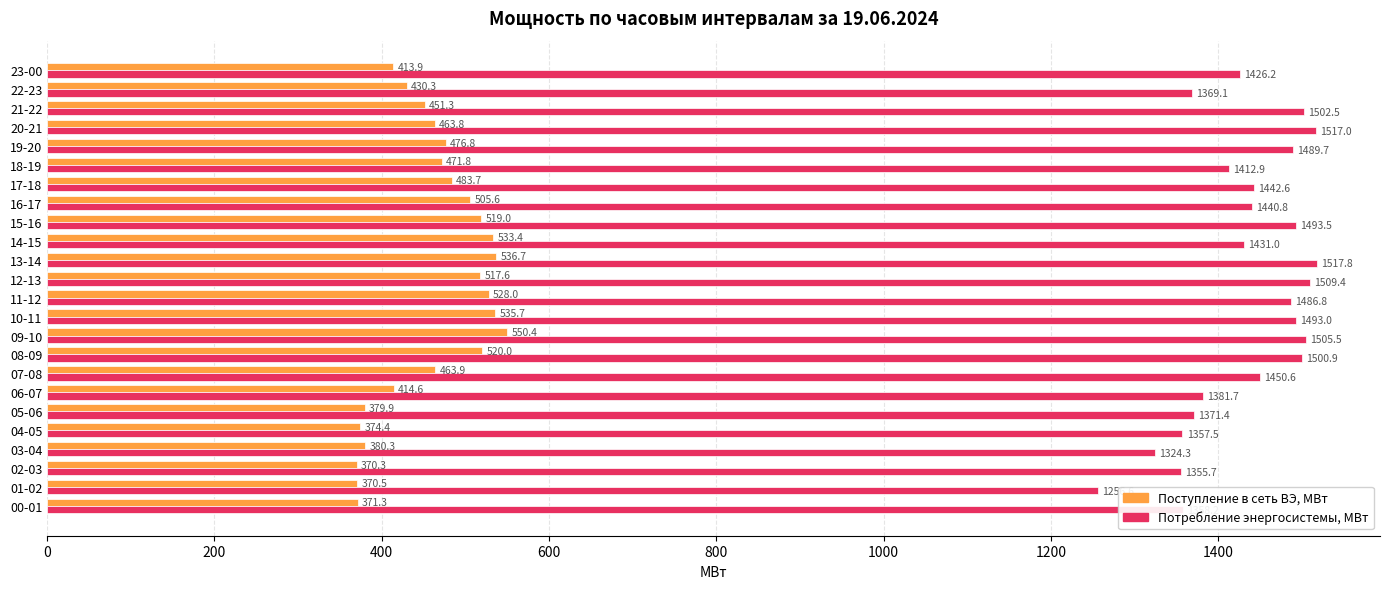

List the series in order of their peak value, lowest first.

Поступление в сеть ВЭ, МВт, Потребление энергосистемы, МВт